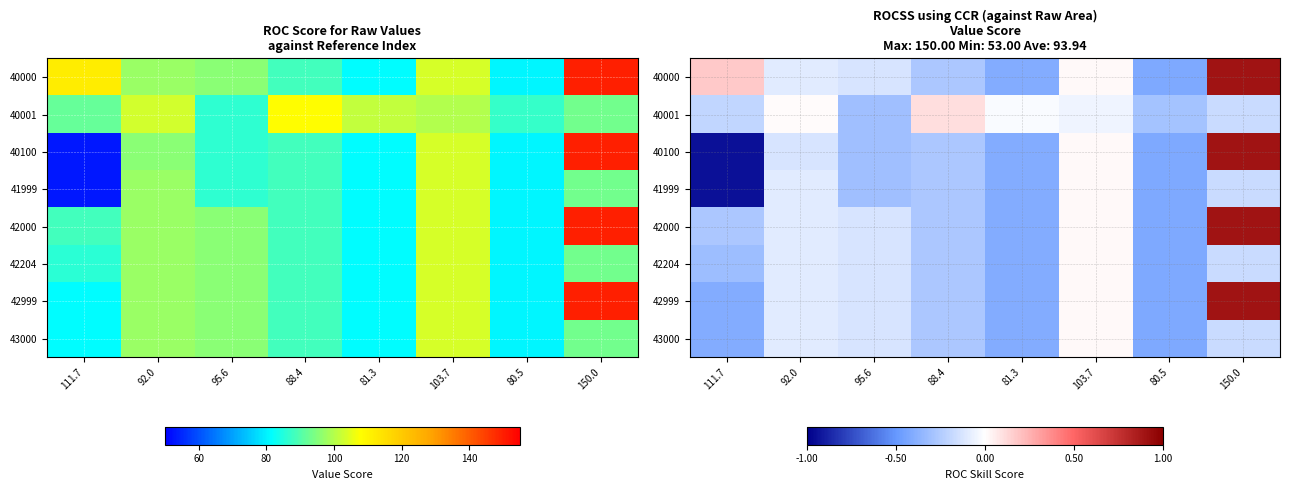

True or false: 40100 has a value of -0.1 at 92.0.

True